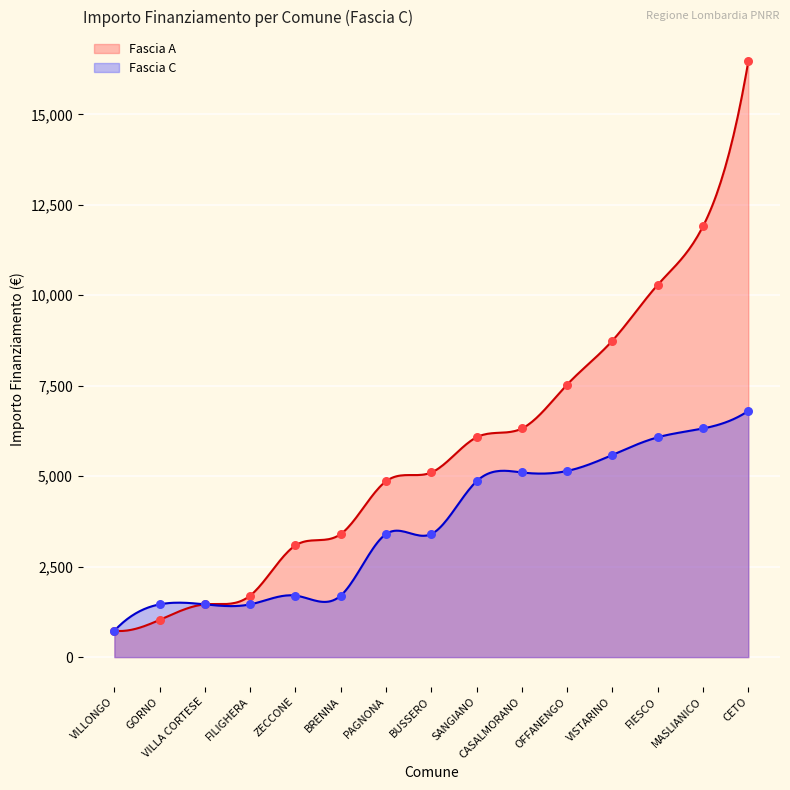

What is the total value across all series at BRENNA?

5103